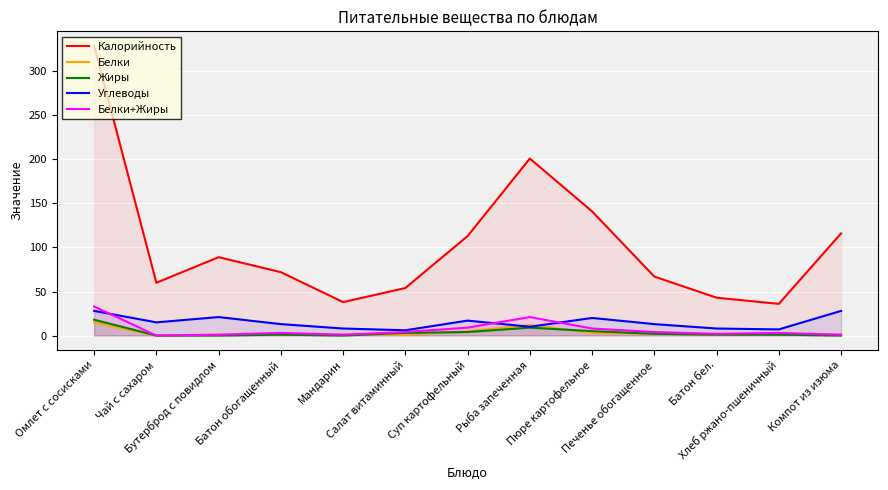

How many lines are shown in the chart?

5